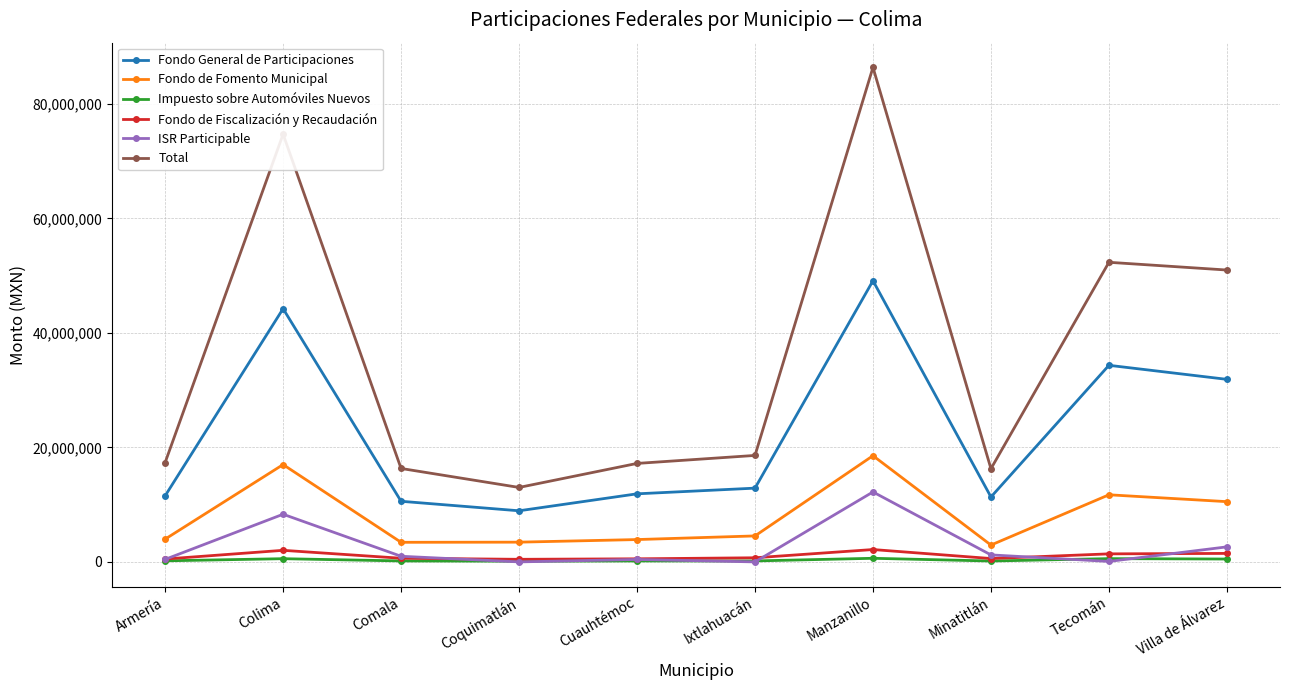

True or false: Impuesto sobre Automóviles Nuevos and Fondo General de Participaciones intersect in this chart.

False